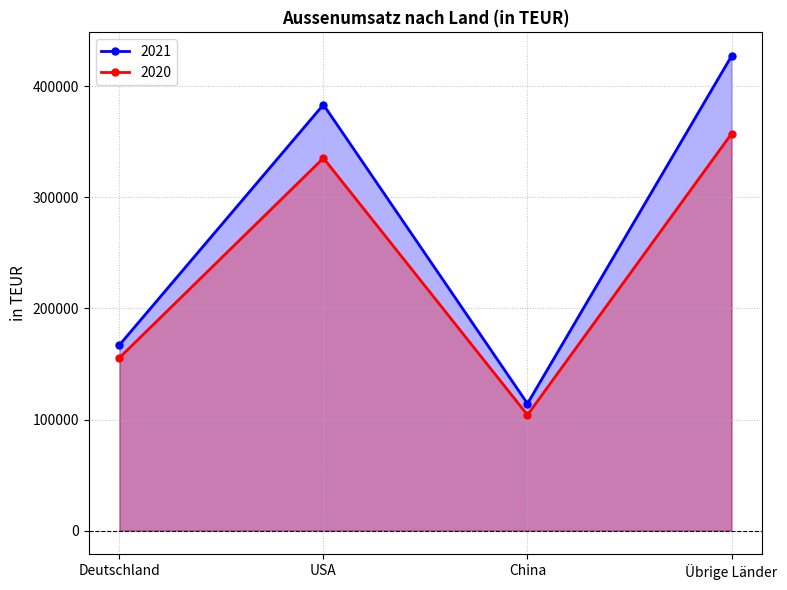

Reading left to right, what are all the values shown in this chart?

2021: 167041	383416	114319	427131
2020: 155522	335305	104103	357237